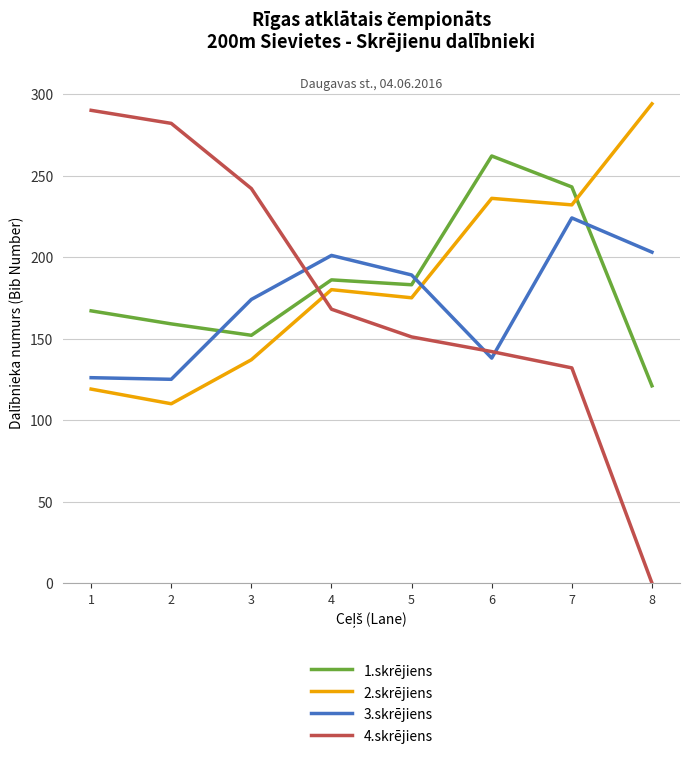

What is the approximate value of 2.skrējiens at 7, to the nearest 50?

250